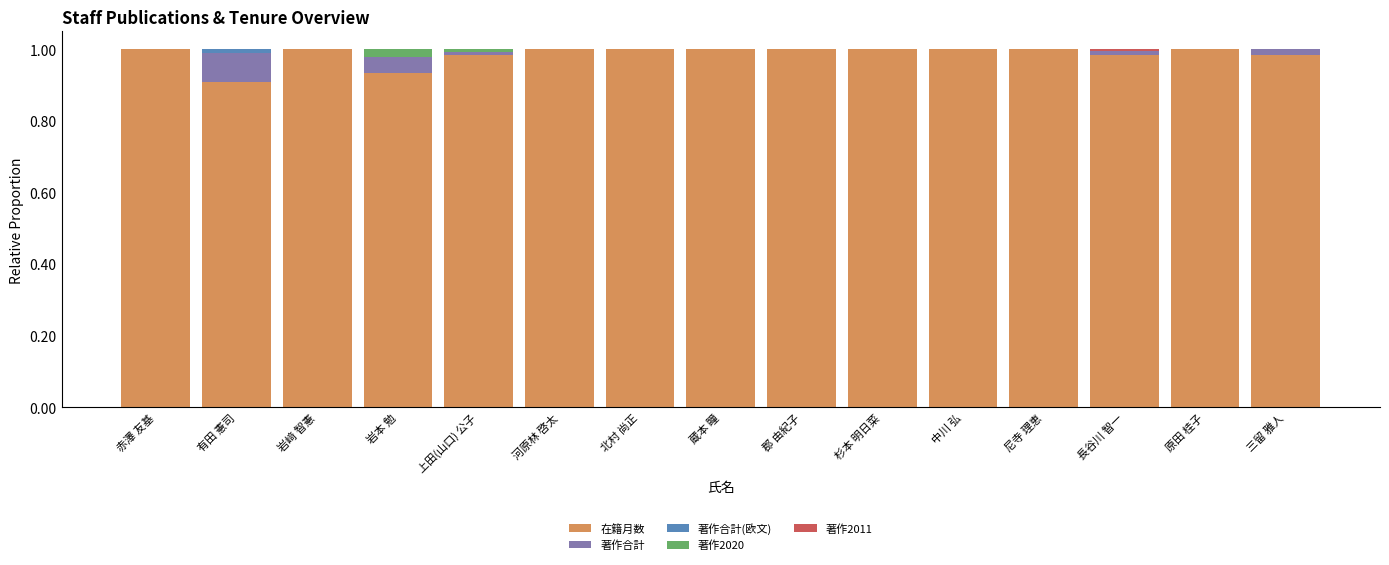

True or false: 在籍月数 has a value of 1.7 at 杉本 明日菜.

False